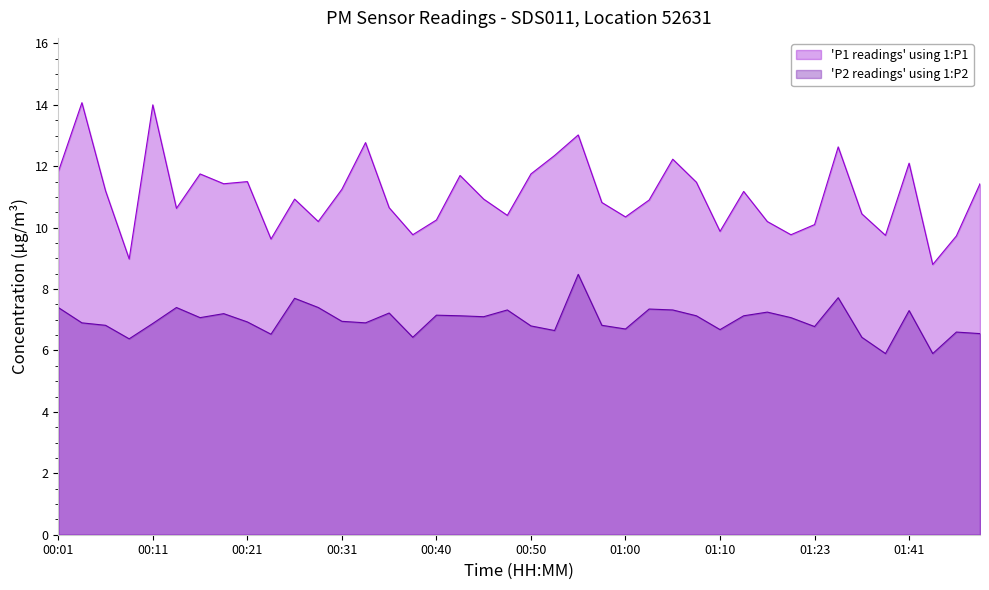

List the series in order of their peak value, lowest first.

'P2 readings' using 1:P2, 'P1 readings' using 1:P1